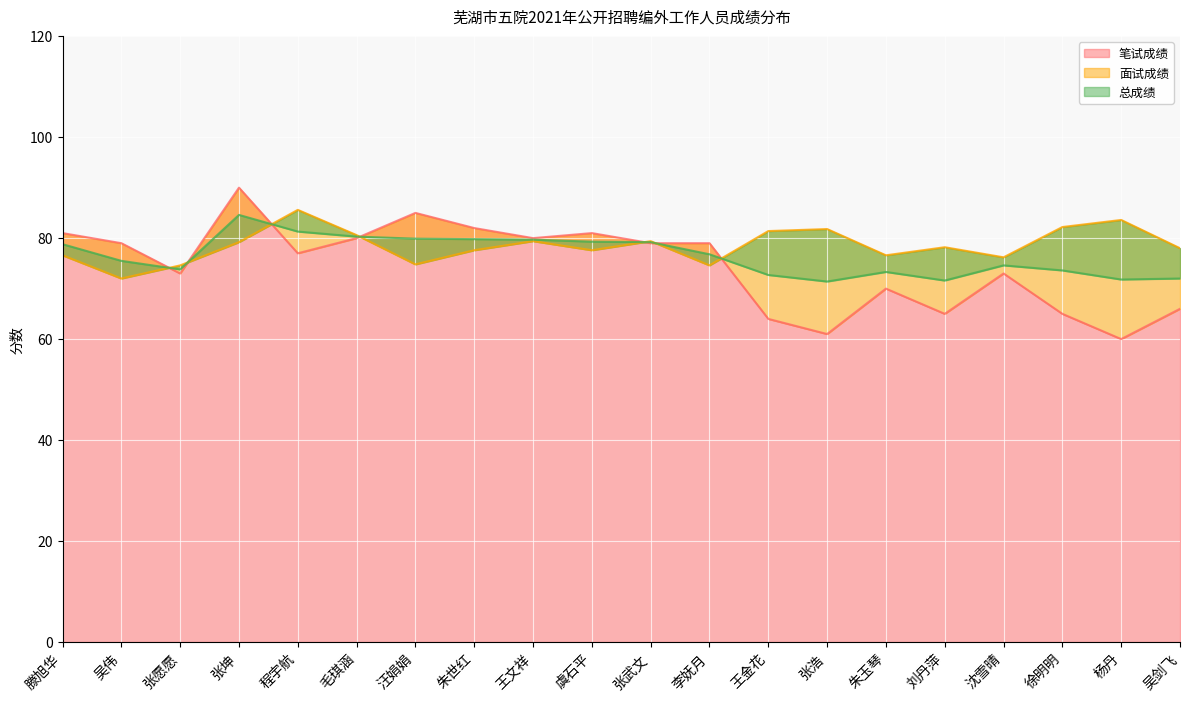

Is it true that 总成绩 equals 79.7 at 王文祥?

True